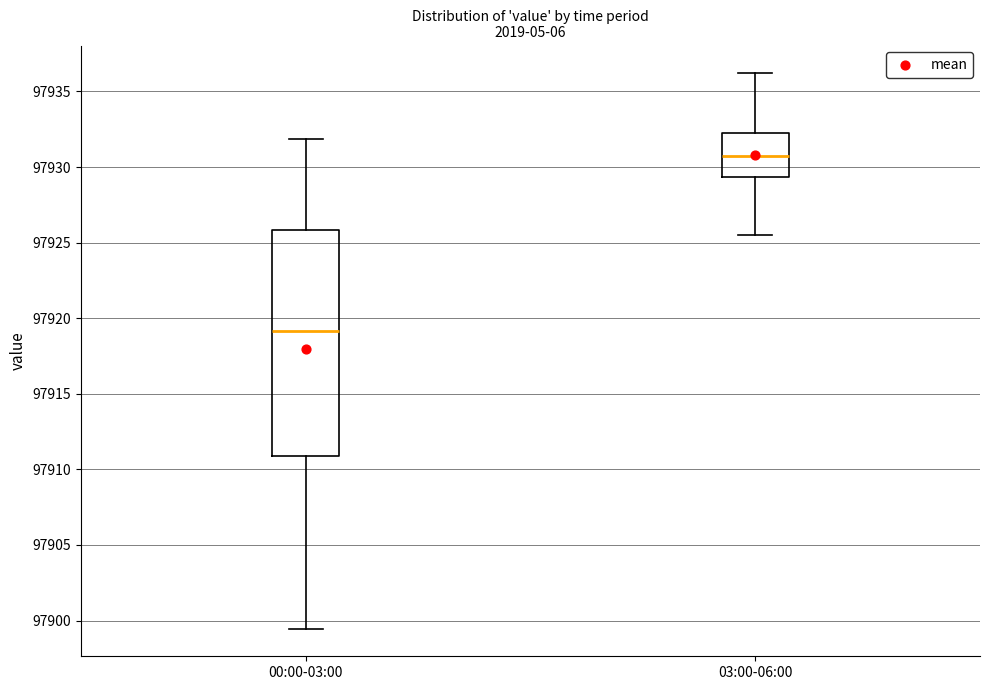

Reading left to right, transcribe this box plot: for each box, give where its median line is, the range the box spans, and where its two whiskers end, as read against the y-axis. The values are not printed on the chart, so give them approximately, as read against the axis.

00:00-03:00: median 97919.0, box 97911.0 to 97926.0, whiskers 97899.5 to 97932.0
03:00-06:00: median 97931.0, box 97929.5 to 97932.5, whiskers 97925.5 to 97936.0